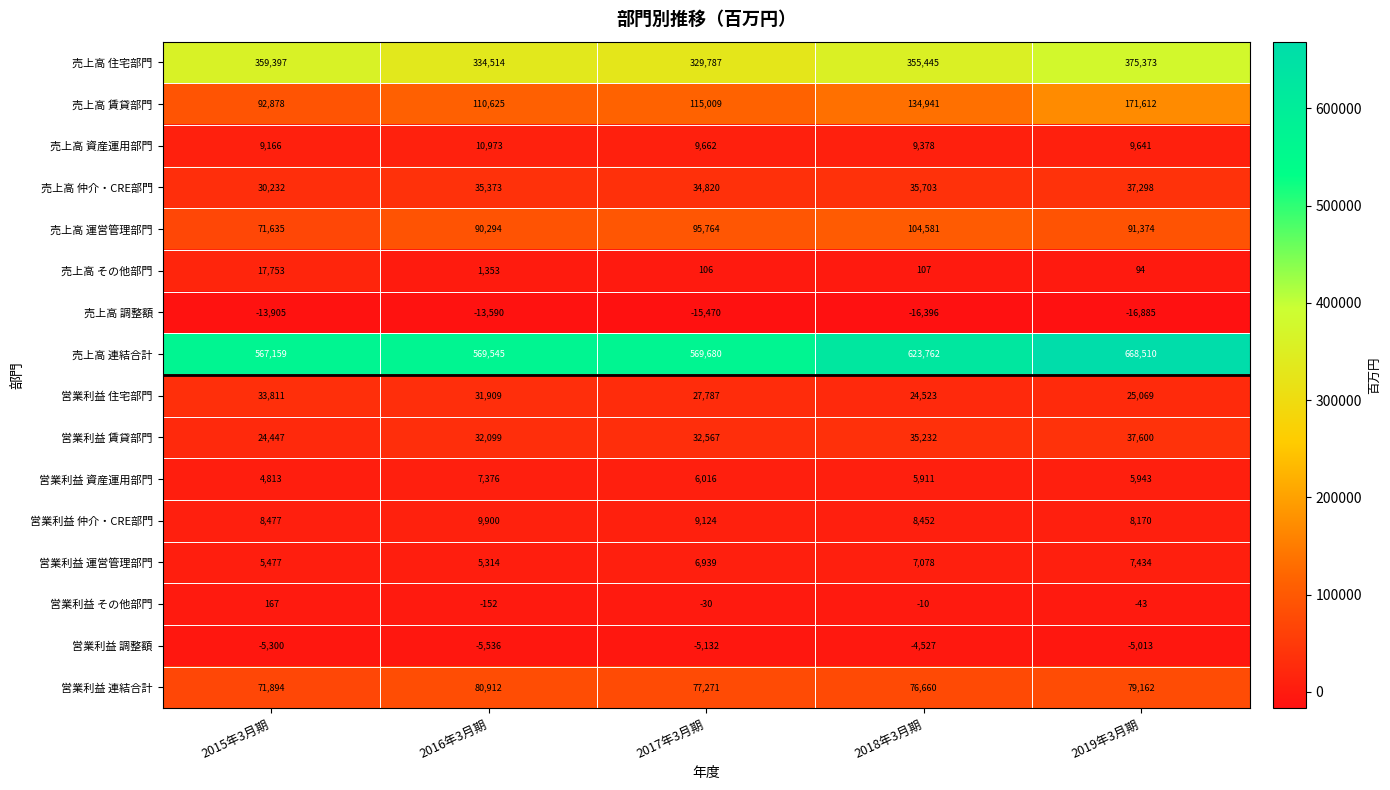

What is the difference between the maximum and minimum values in the 売上高 運営管理部門 series?

32946